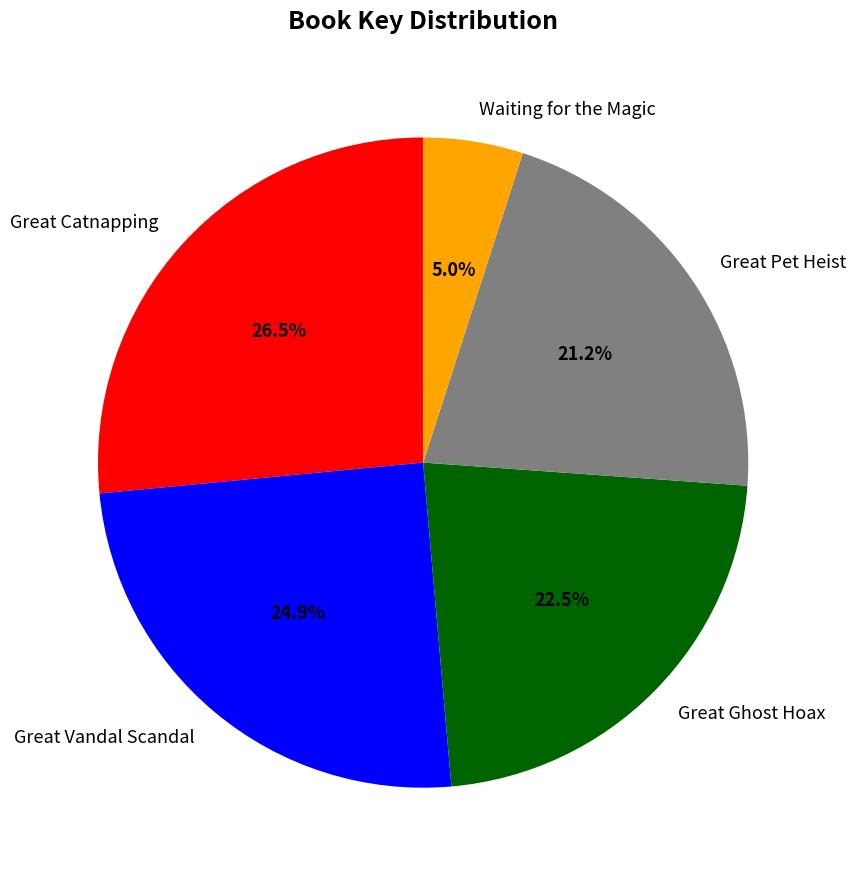

How many slices are in this pie chart?

5